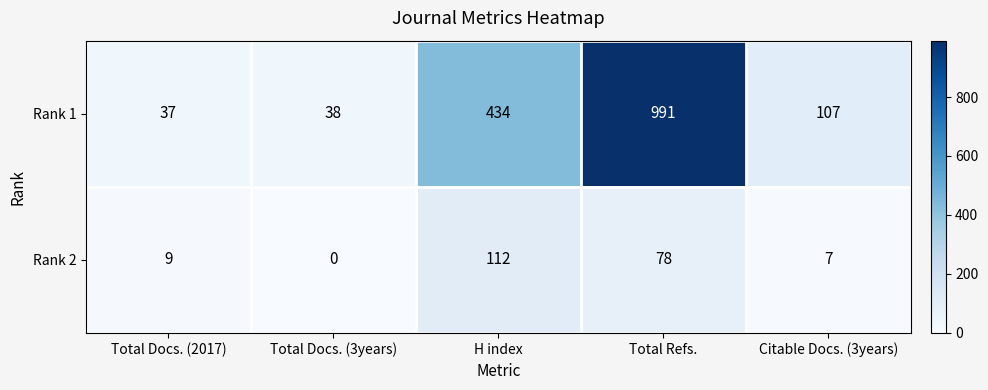

Which series has the widest spread of values?

Rank 1